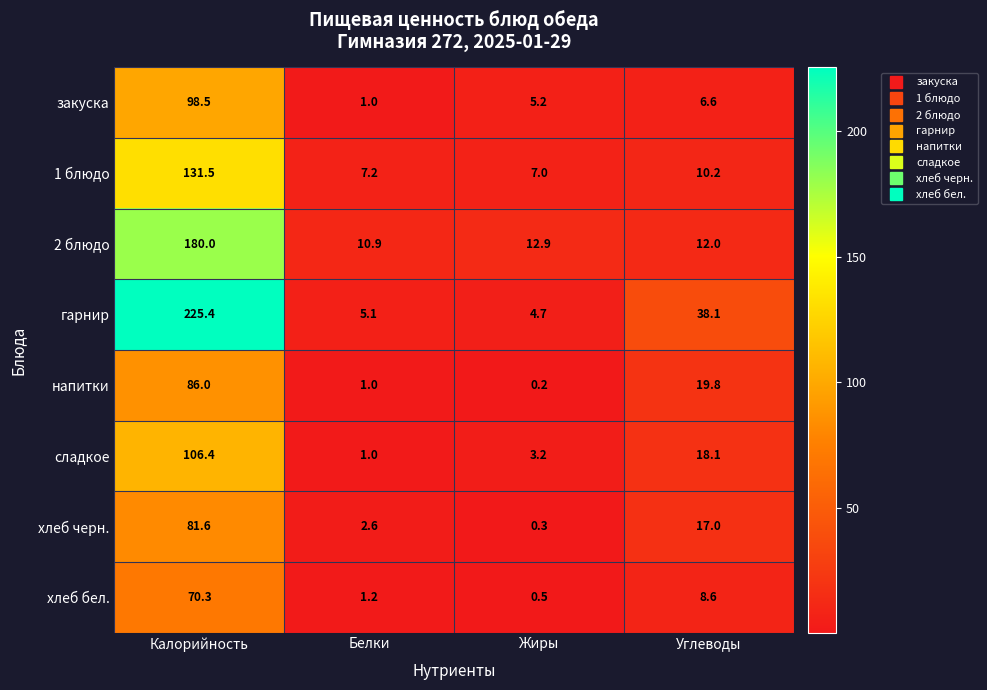

What is the total value across all series at Белки?

30.0